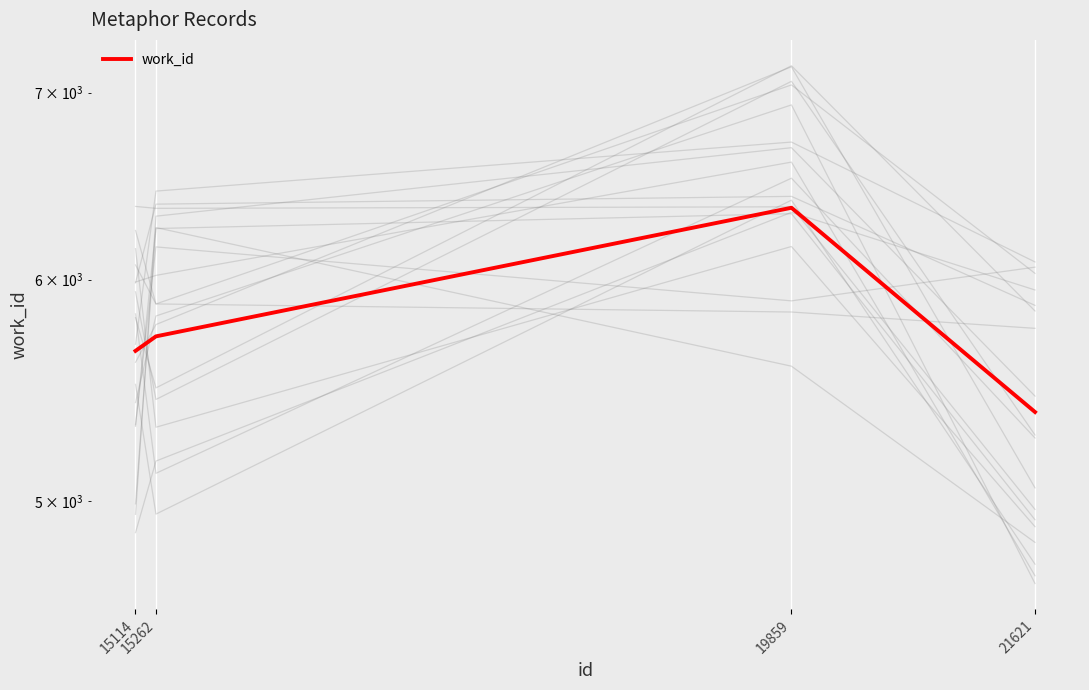

Reading left to right, transcribe all the data shown in this chart.

5658	5726	6366	5380